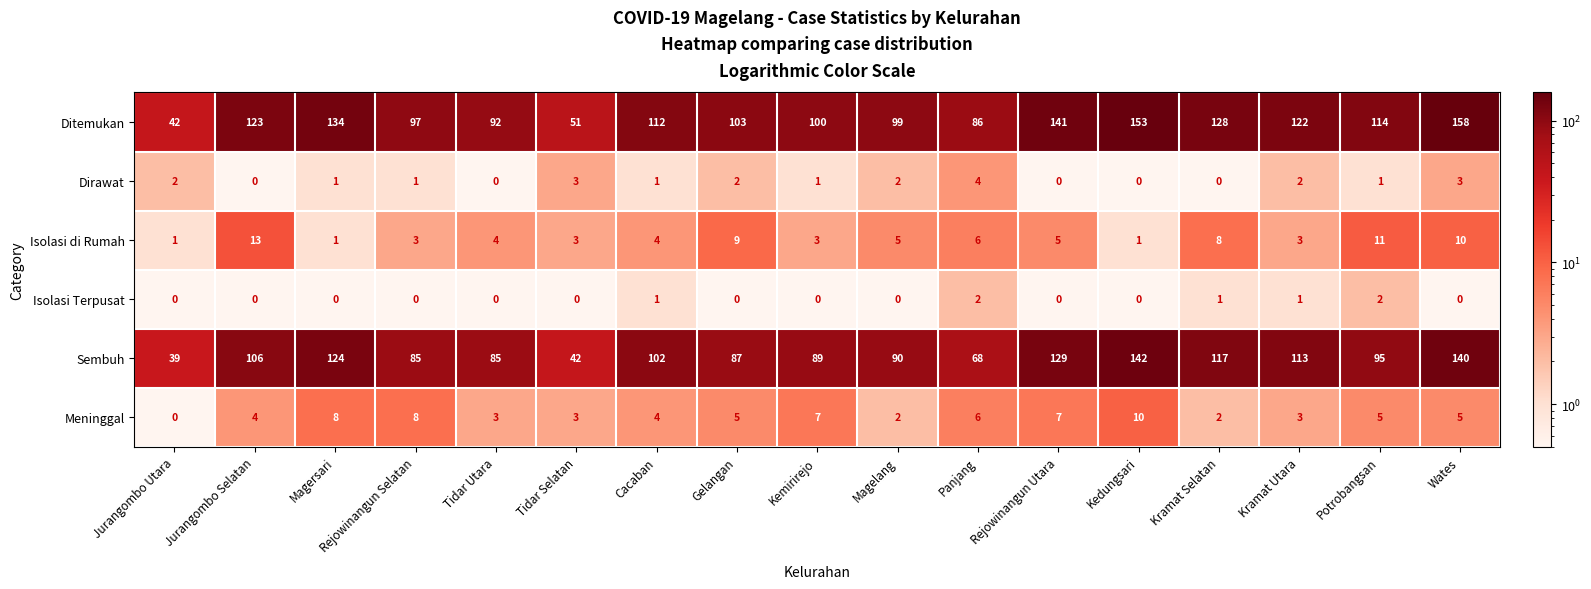

What is the sum of all Meninggal values?

82